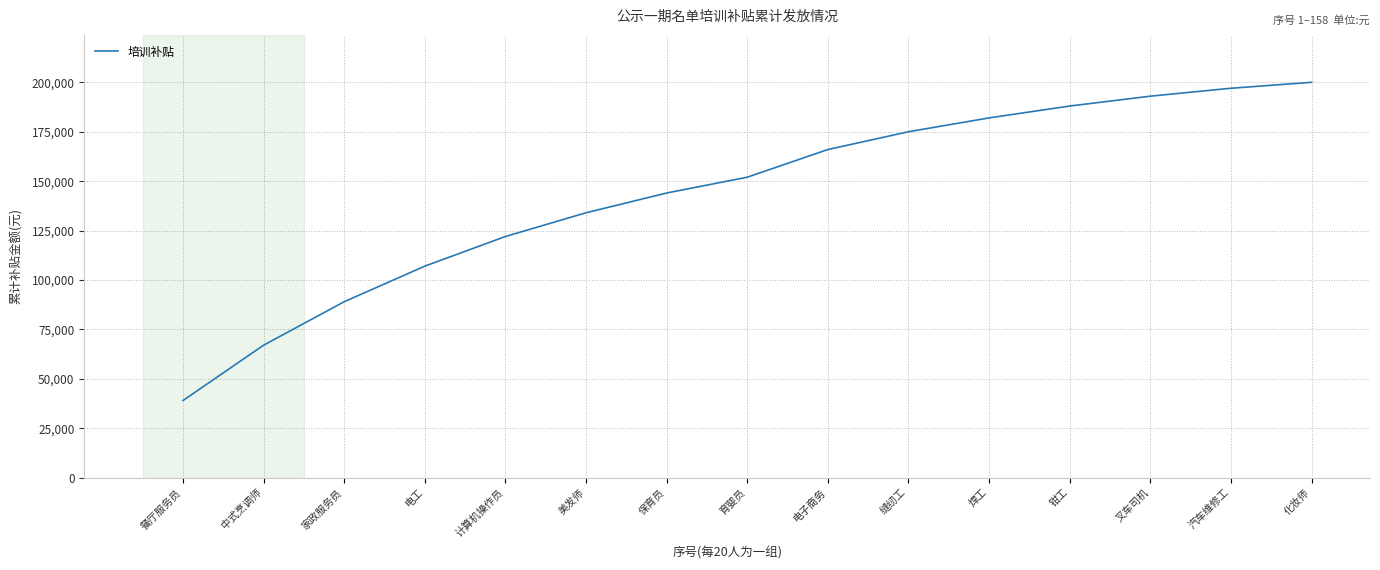

What is the change in value from 中式烹调师 to 化妆师?

+133000